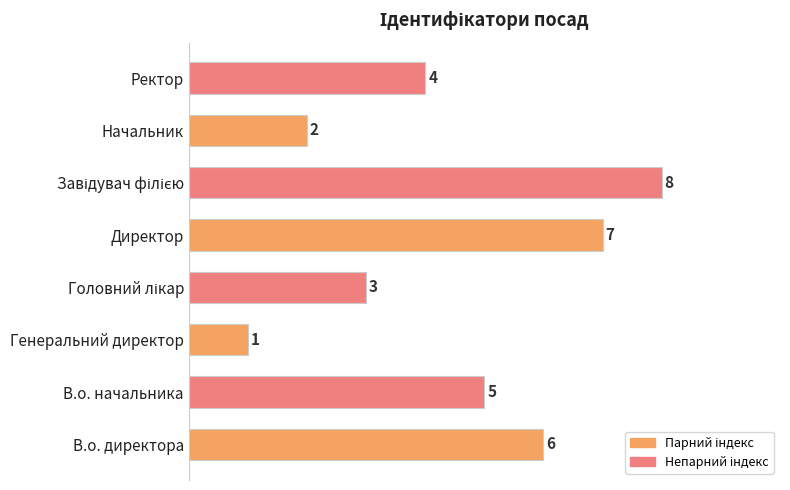

Which has a higher value, Директор or В.о. директора?

Директор